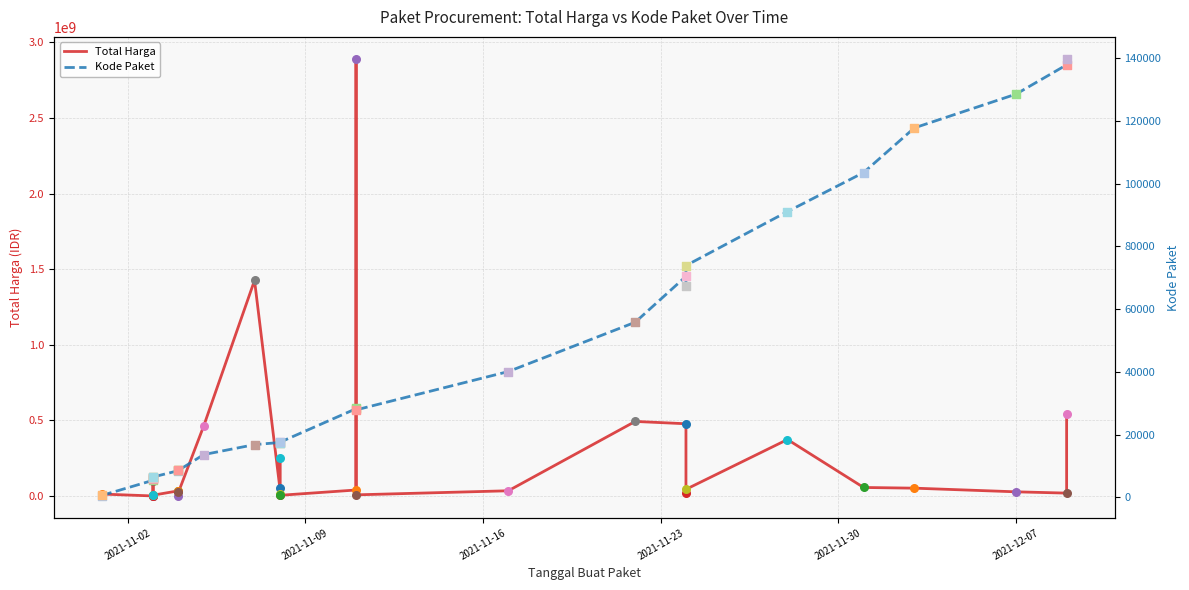

Which series contains the highest Y value?

Total Harga